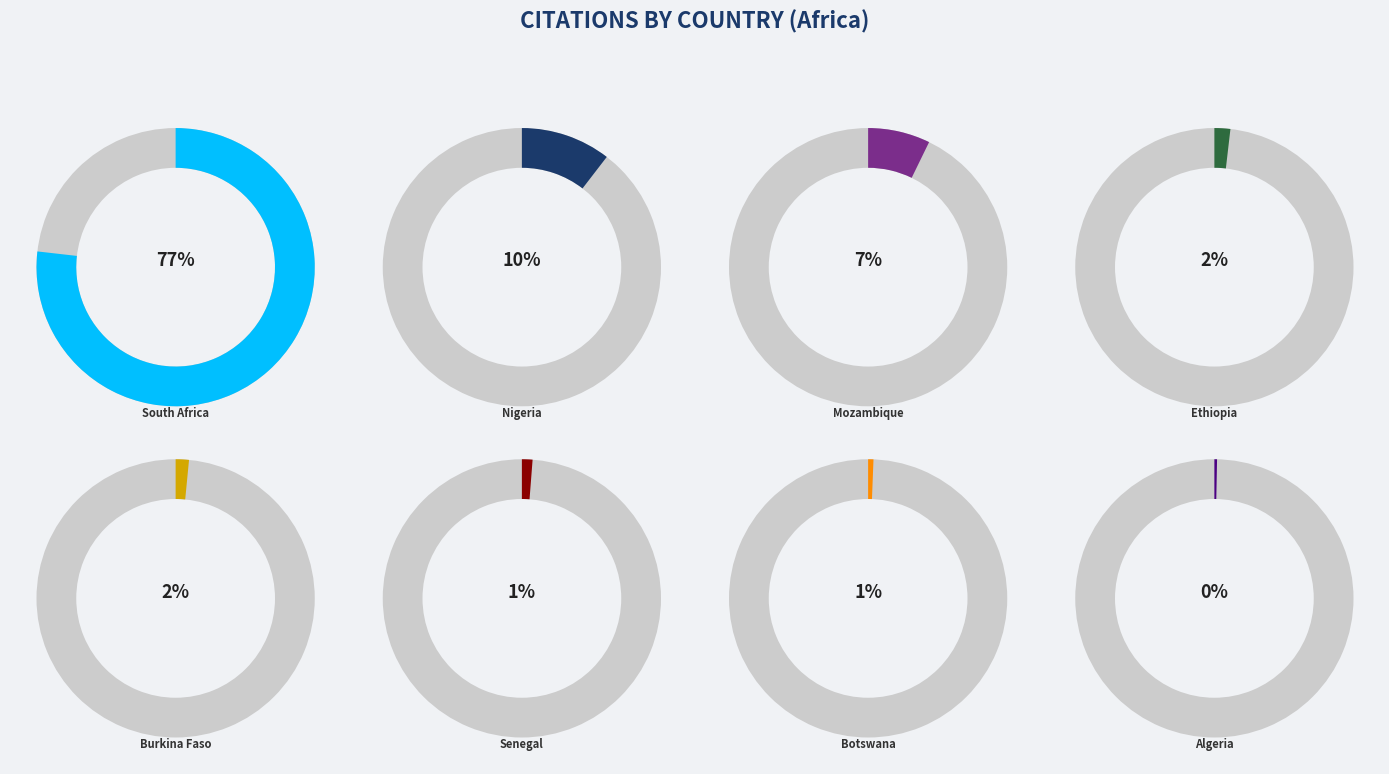

What percentage is the Burkina Faso slice, to the nearest percent?

2%